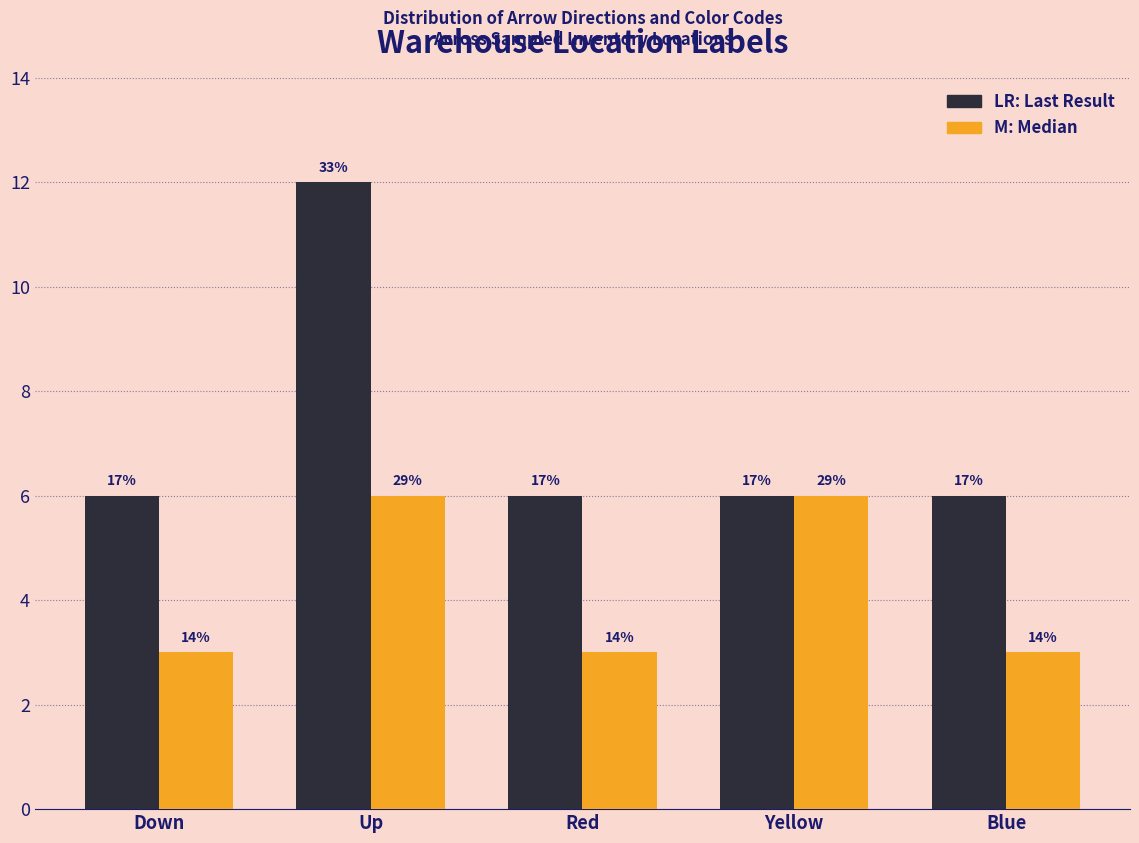

Does the chart contain any negative values?

No